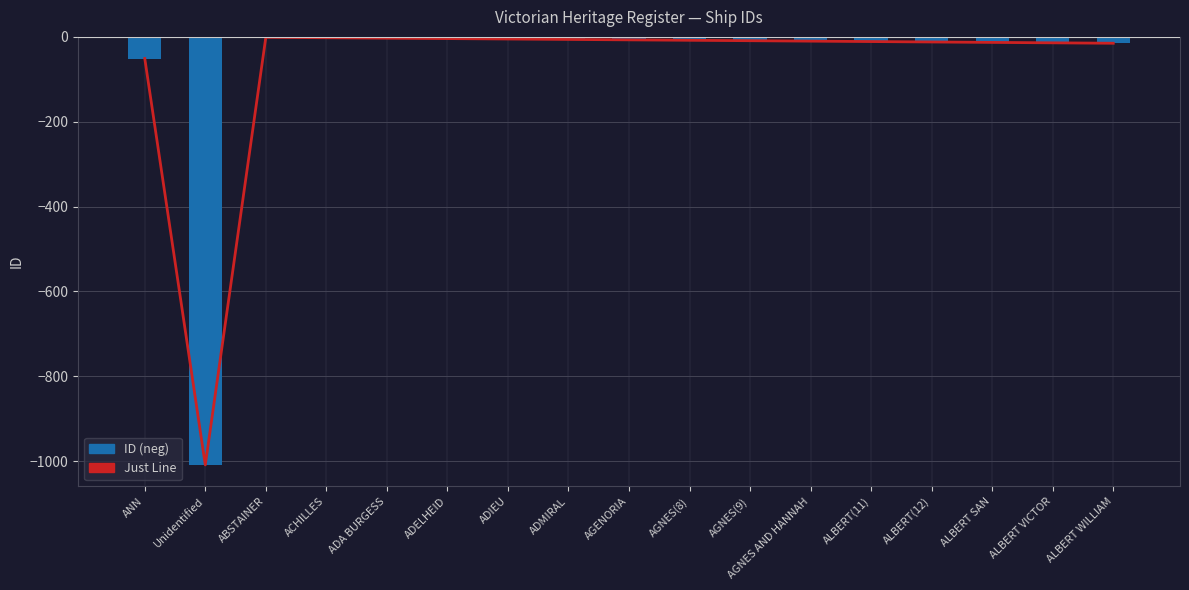

What is the highest value of the ID (neg) series?

-1